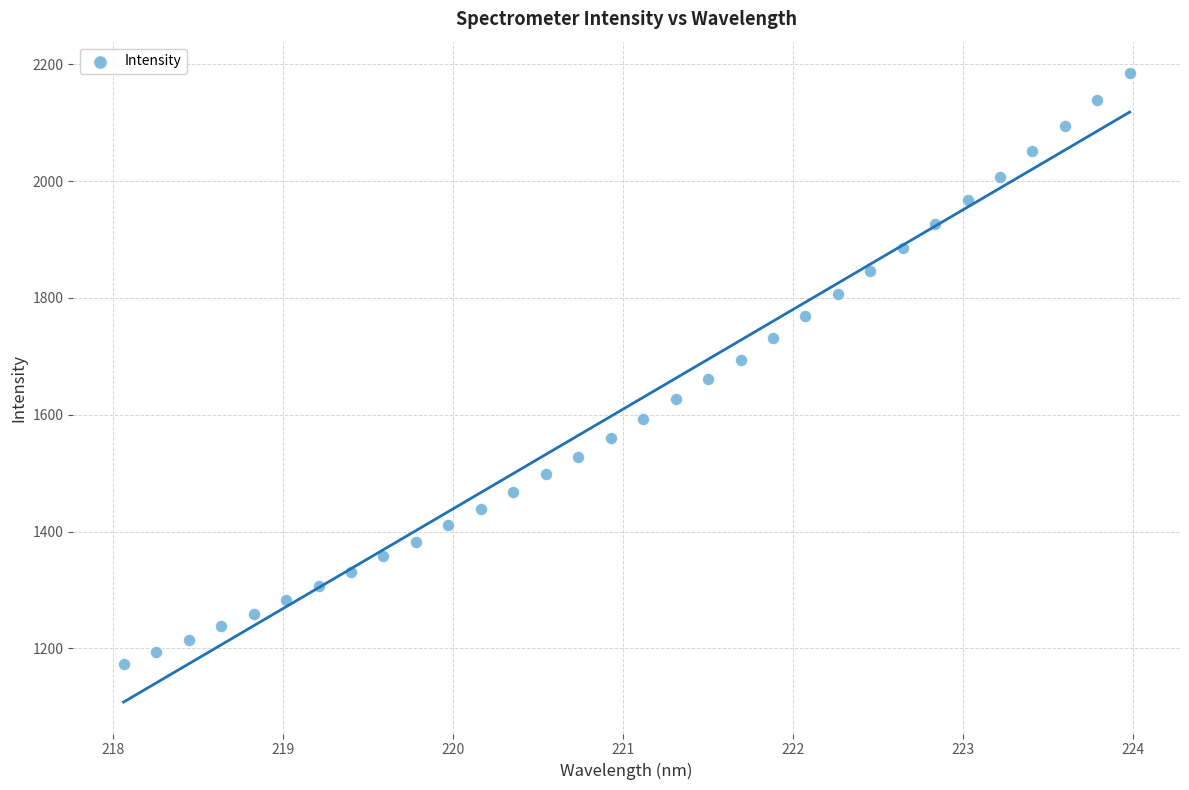

What is the range of Y values (max minus min)?

1011.4